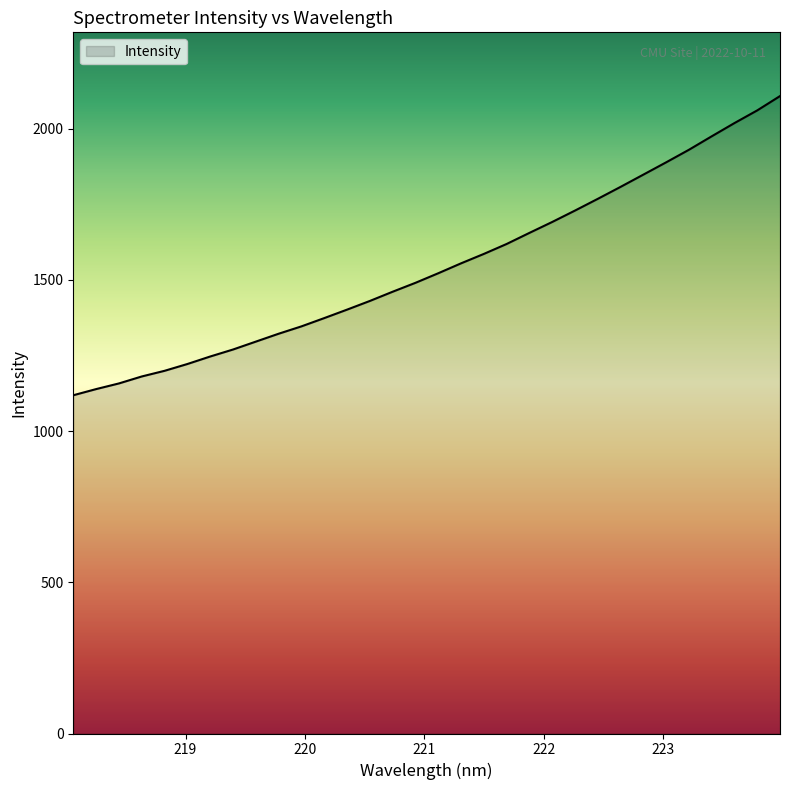

What is the smallest value displayed?

1118.4